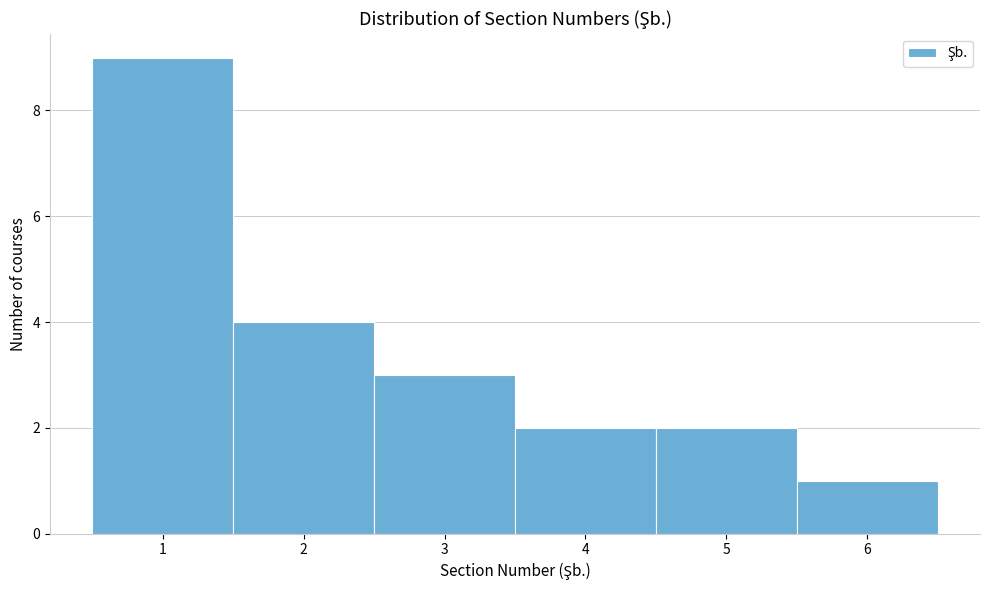

Reading left to right, transcribe this chart: for each bar, give the range it covers on the x-axis and its height. The values are not printed on the chart, so give them approximately, as read against the axis.

0.5 to 1.5: 9
1.5 to 2.5: 4
2.5 to 3.5: 3
3.5 to 4.5: 2
4.5 to 5.5: 2
5.5 to 6.5: 1